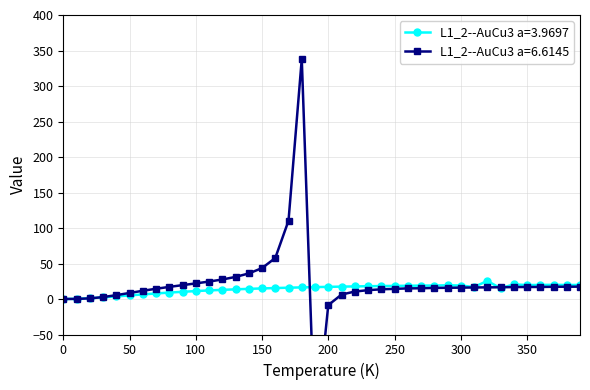

What is the maximum value for L1_2--AuCu3 a=3.9697?

25.4